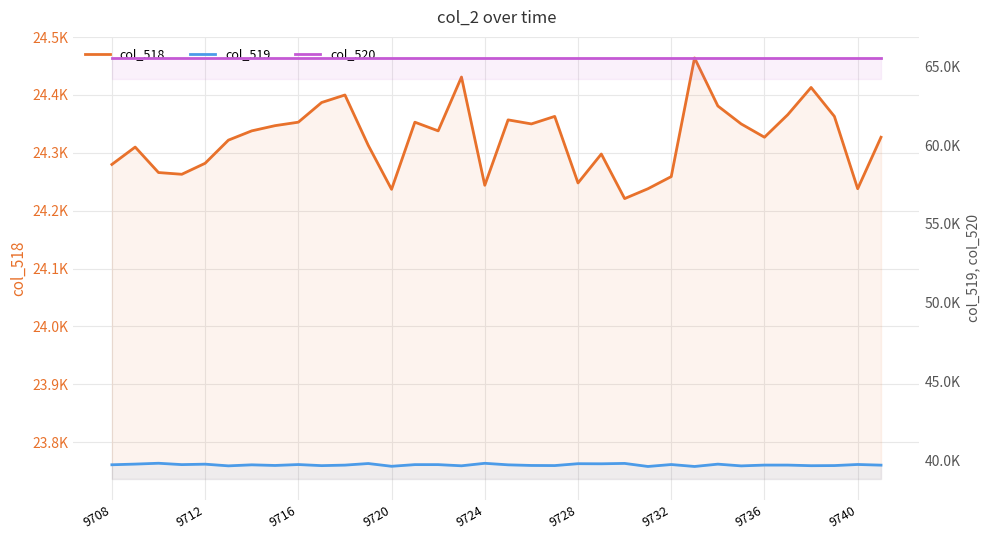

What is the sum of all col_518 values?

827027